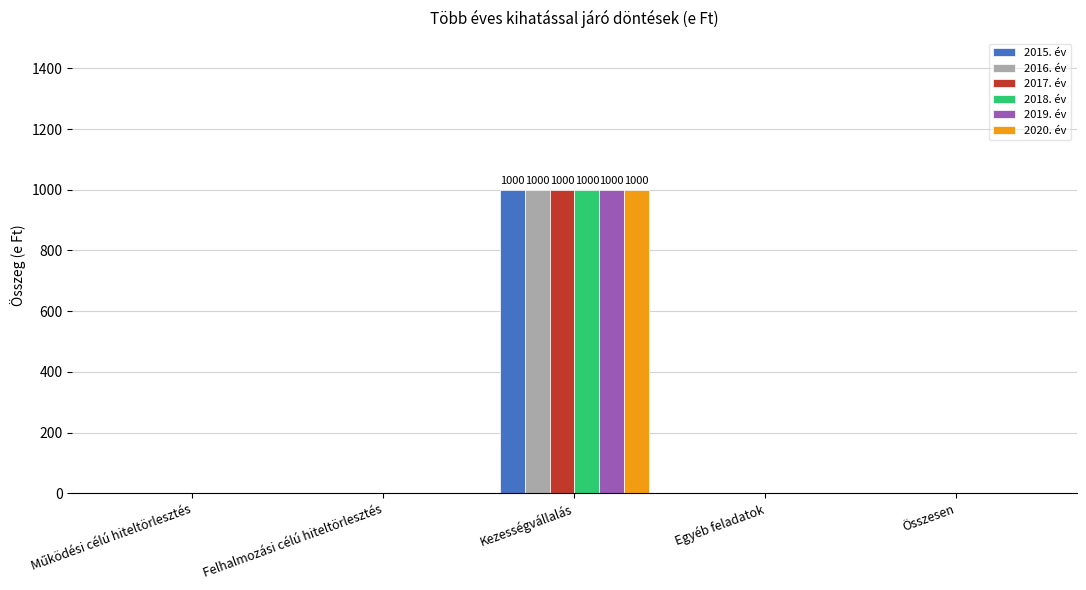

Is the value of 2017. év at Egyéb feladatok greater than the value of 2020. év at Kezességvállalás?

No